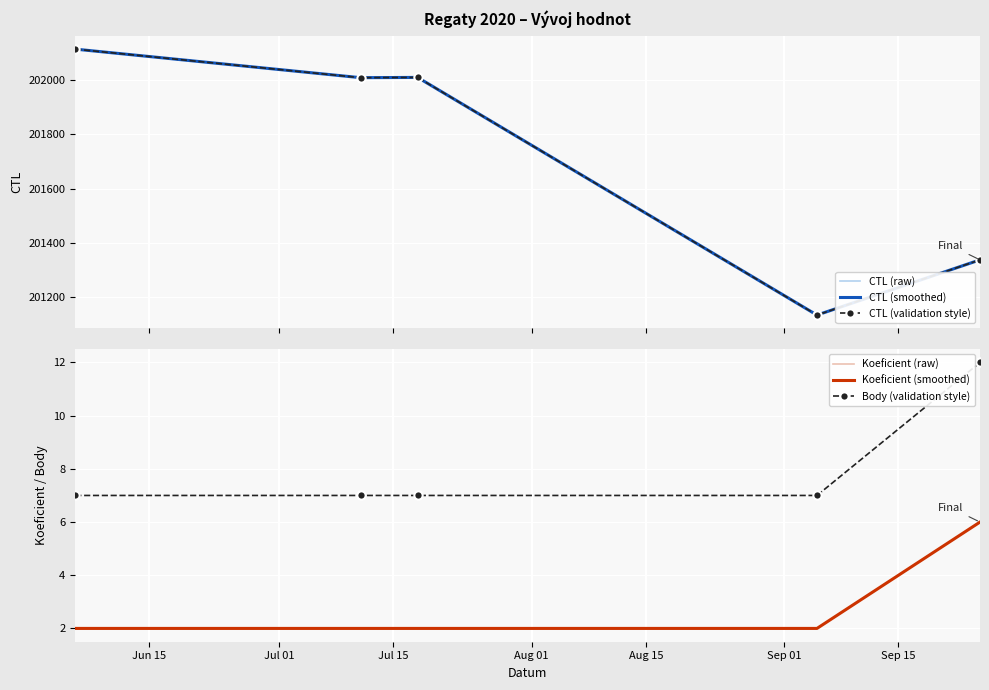

At which category is the sum across all series the highest?

Jun 15